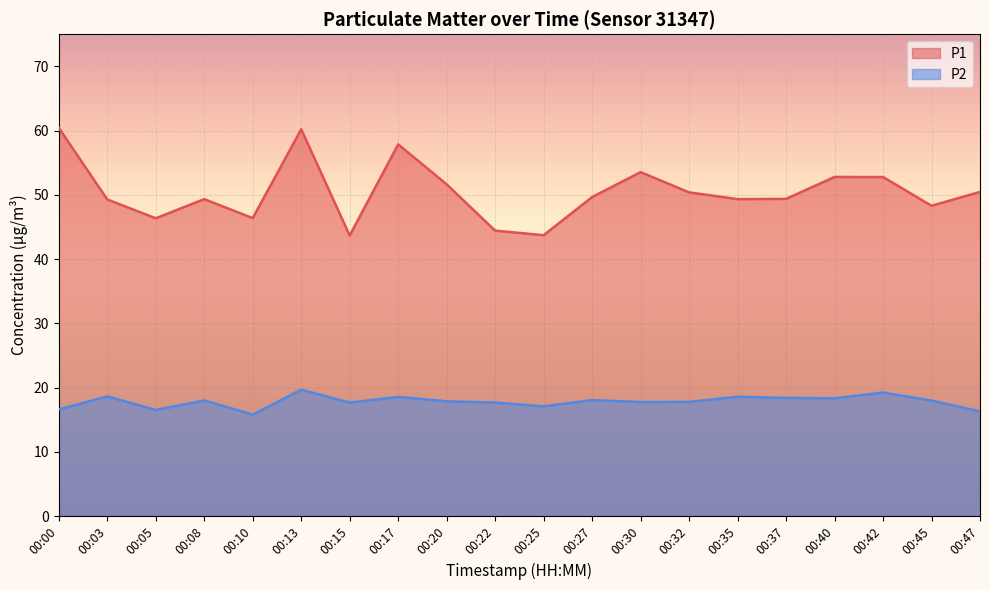

True or false: P2 and P1 cross at least once.

False